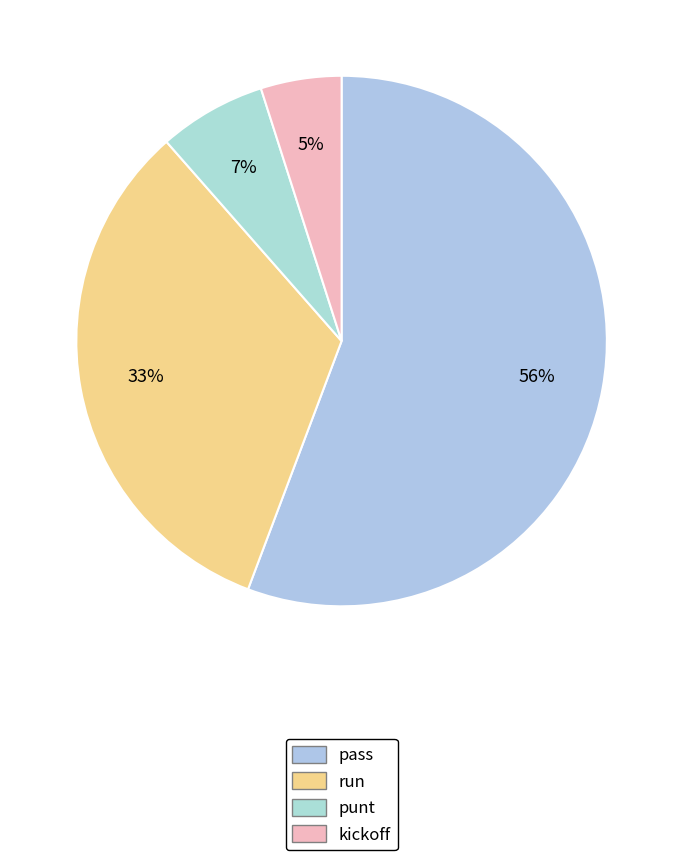

What is the smallest slice in the pie chart?

kickoff